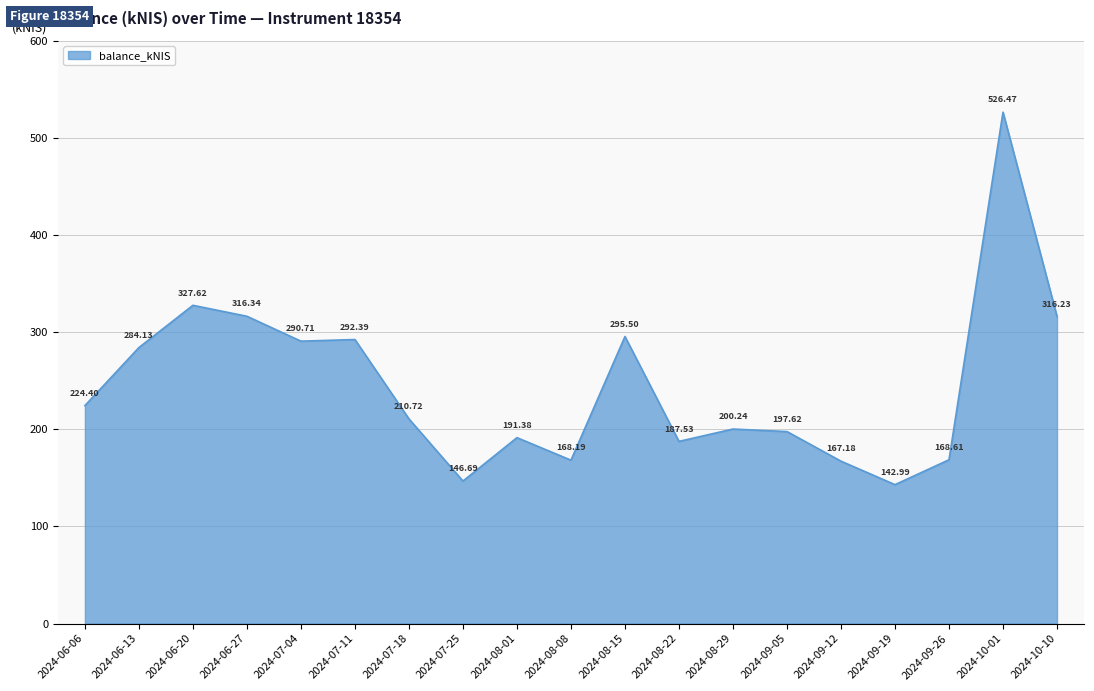

At which label does the data first exceed 210?

2024-06-06